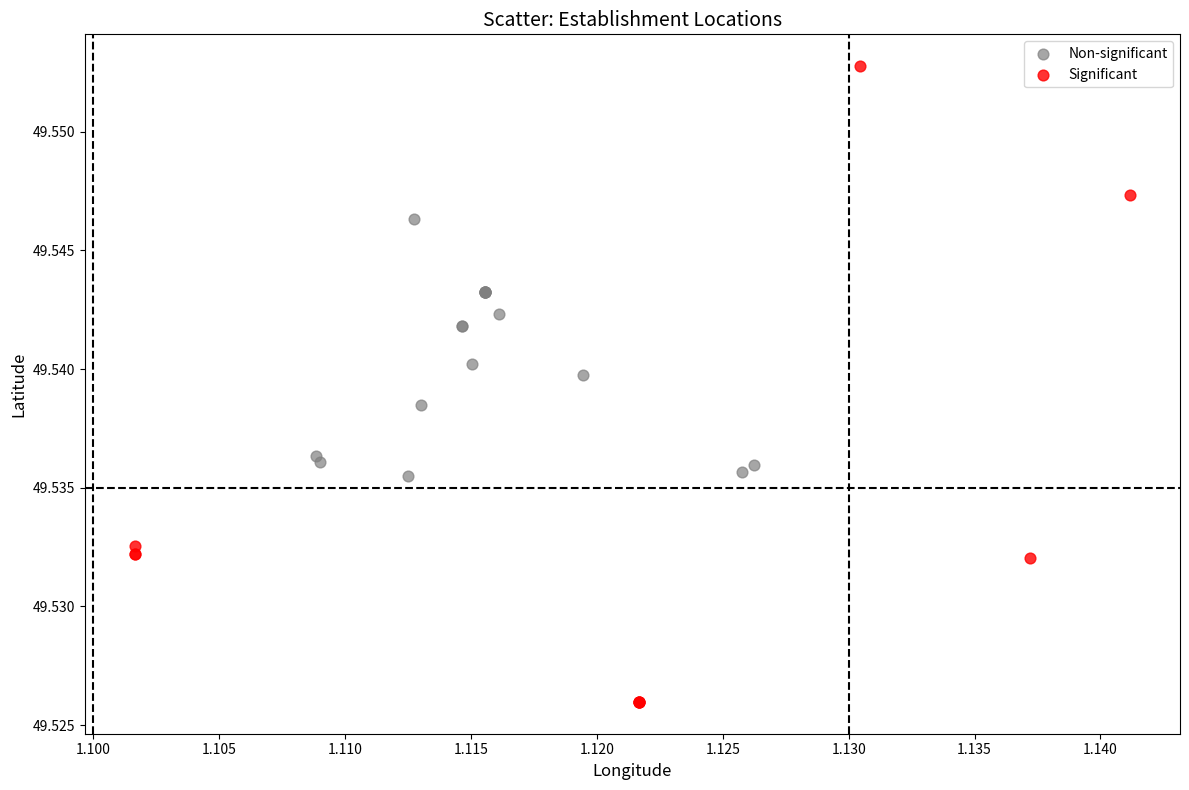

Which series reaches the minimum Y coordinate?

Significant